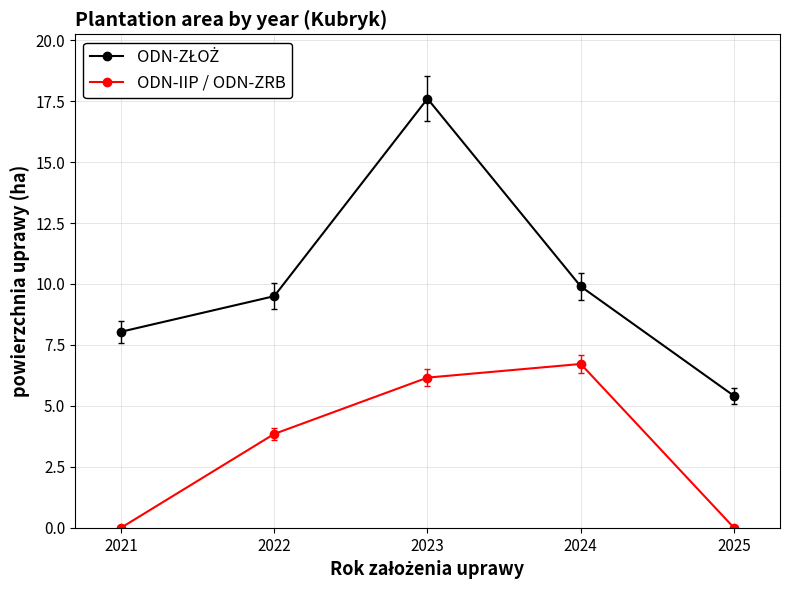

What is the value of the ODN-IIP / ODN-ZRB point at the 3rd from the left?

6.2